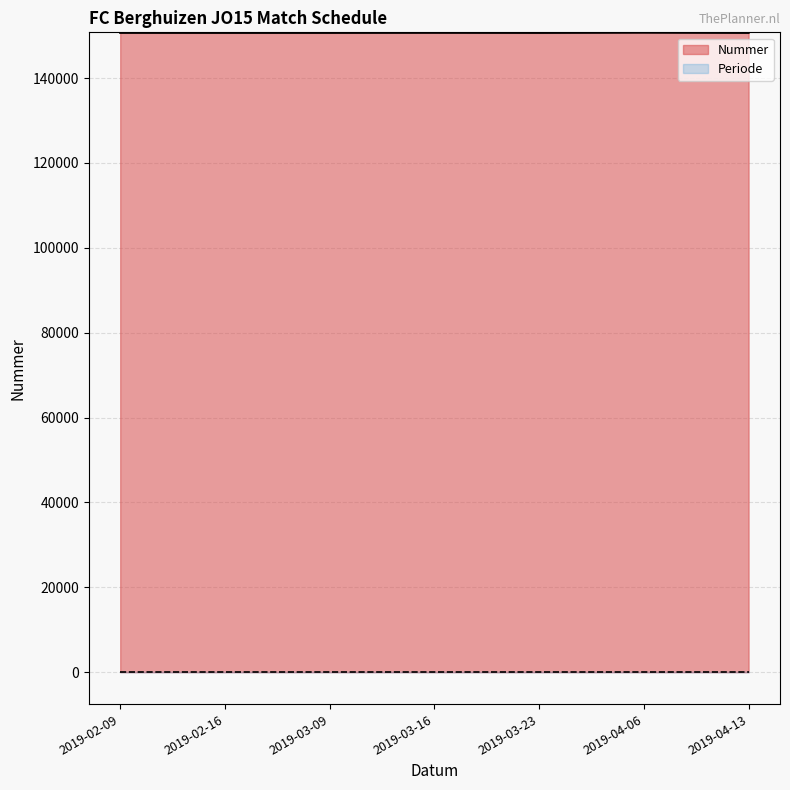

What is the change in value from 2019-02-16 to 2019-03-23?

+1